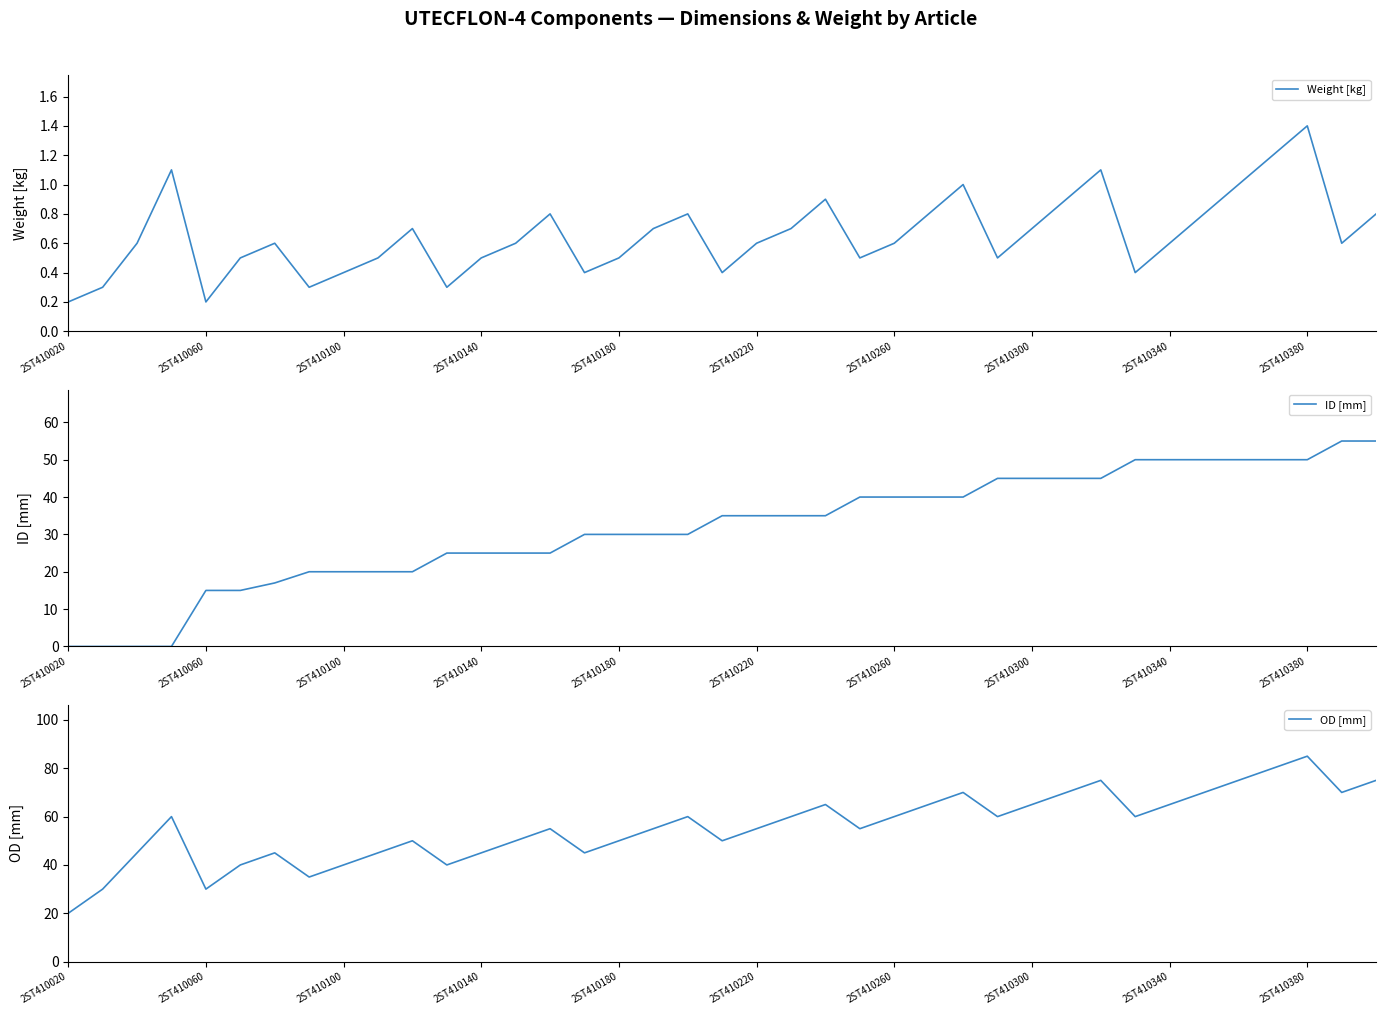

What is the average value of the ID [mm] series?

32